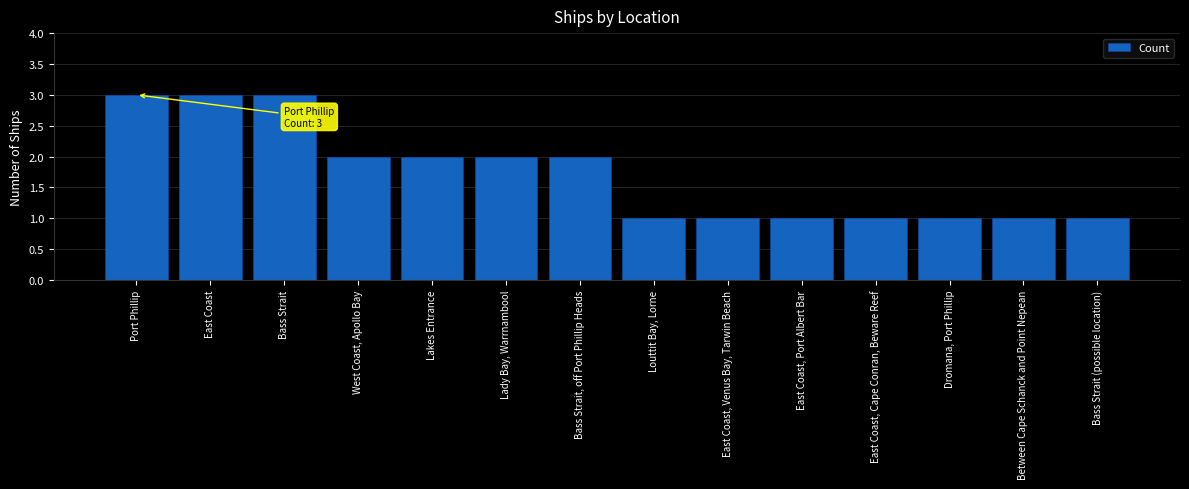

Approximately how many times larger is the value at East Coast, Cape Conran, Beware Reef compared to Lady Bay, Warrnambool?

0.5